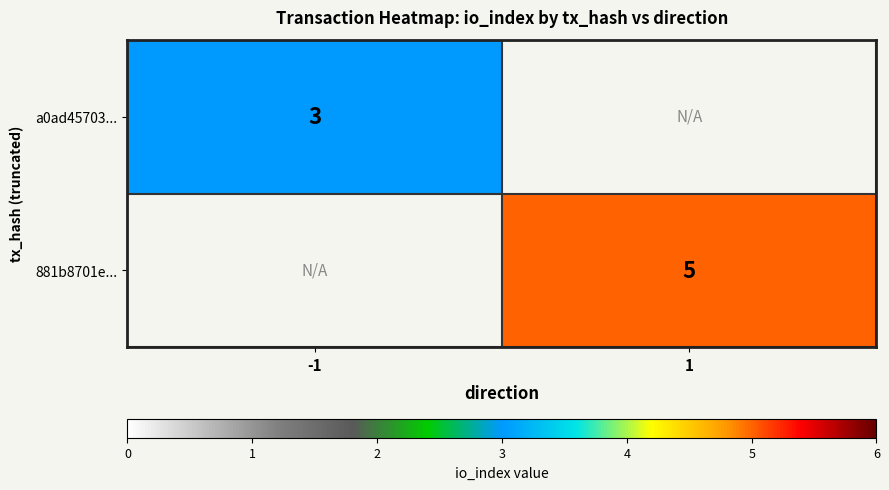

True or false: a0ad45703... has a value of 3 at -1.

True